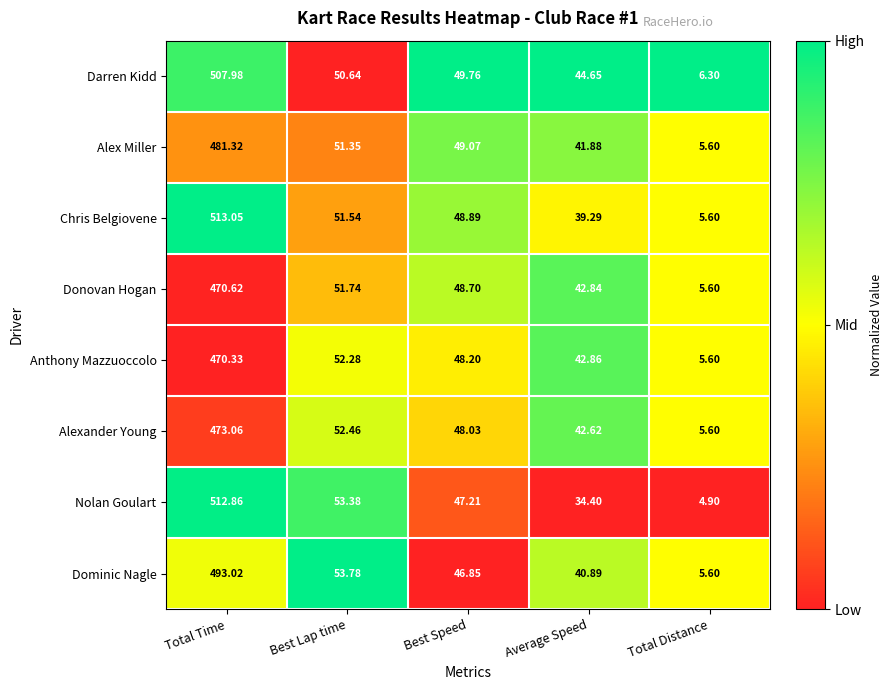

Is the value of Nolan Goulart at Total Time greater than the value of Chris Belgiovene at Average Speed?

Yes